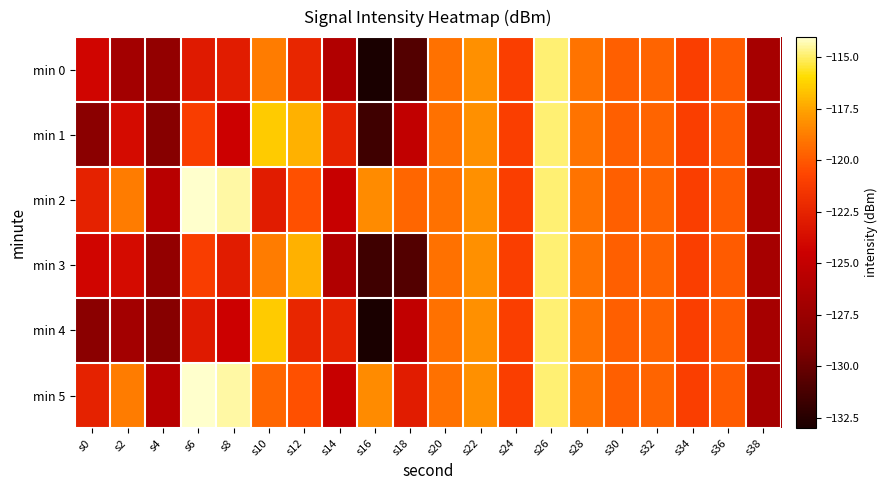

Reading right to left, what are all the values shown in this chart?

min 0: s38=-126.7	s36=-119.9	s34=-121.0	s32=-119.6	s30=-119.8	s28=-119.1	s26=-114.9	s24=-121.0	s22=-118.2	s20=-119.2	s18=-130.8	s16=-133.0	s14=-126.1	s12=-122.4	s10=-118.8	s8=-122.9	s6=-123.1	s4=-127.9	s2=-127.0	s0=-124.2
min 1: s38=-126.7	s36=-119.9	s34=-121.0	s32=-119.6	s30=-119.8	s28=-119.1	s26=-114.9	s24=-121.0	s22=-118.2	s20=-119.2	s18=-125.1	s16=-131.6	s14=-122.5	s12=-117.2	s10=-116.4	s8=-124.4	s6=-121.1	s4=-128.6	s2=-123.8	s0=-128.4
min 2: s38=-126.7	s36=-119.9	s34=-121.0	s32=-119.6	s30=-119.8	s28=-119.1	s26=-114.9	s24=-121.0	s22=-118.2	s20=-119.2	s18=-119.6	s16=-118.3	s14=-124.8	s12=-120.3	s10=-122.9	s8=-114.4	s6=-114.0	s4=-125.6	s2=-118.8	s0=-122.6
min 3: s38=-126.7	s36=-119.9	s34=-121.0	s32=-119.6	s30=-119.8	s28=-119.1	s26=-114.9	s24=-121.0	s22=-118.2	s20=-119.2	s18=-130.8	s16=-131.6	s14=-126.1	s12=-117.2	s10=-118.8	s8=-122.9	s6=-121.1	s4=-127.9	s2=-123.8	s0=-124.2
min 4: s38=-126.7	s36=-119.9	s34=-121.0	s32=-119.6	s30=-119.8	s28=-119.1	s26=-114.9	s24=-121.0	s22=-118.2	s20=-119.2	s18=-125.1	s16=-133.0	s14=-122.5	s12=-122.4	s10=-116.4	s8=-124.4	s6=-123.1	s4=-128.6	s2=-127.0	s0=-128.4
min 5: s38=-126.7	s36=-119.9	s34=-121.0	s32=-119.6	s30=-119.8	s28=-119.1	s26=-114.9	s24=-121.0	s22=-118.2	s20=-119.2	s18=-122.9	s16=-118.3	s14=-124.8	s12=-120.3	s10=-119.6	s8=-114.4	s6=-114.0	s4=-125.6	s2=-118.8	s0=-122.6